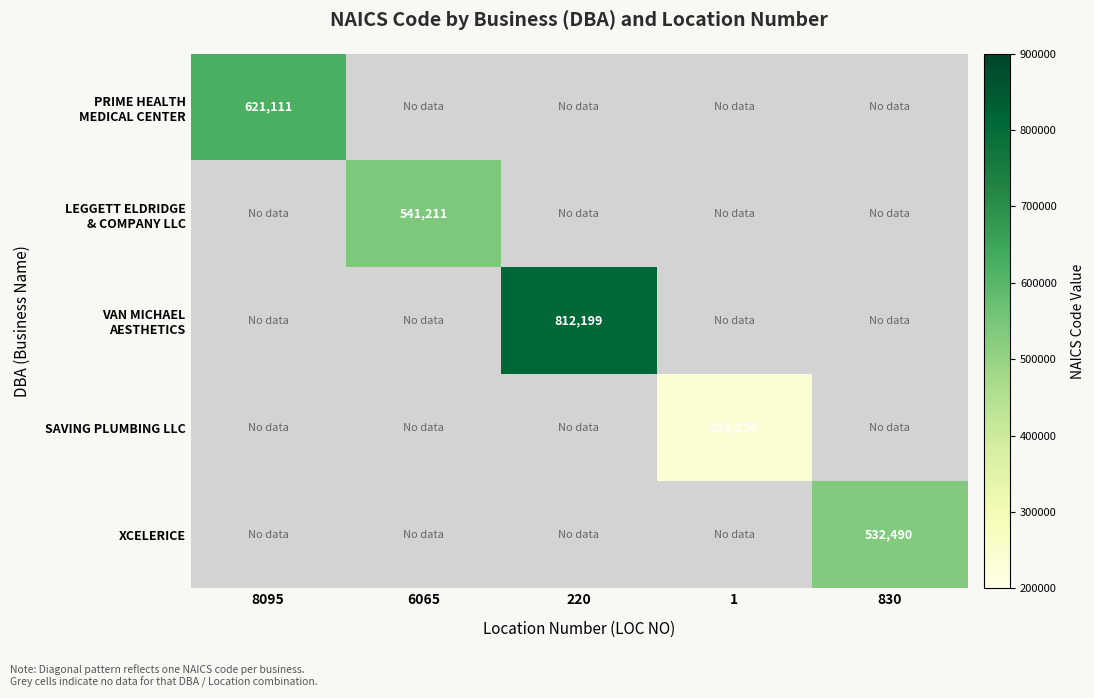

How many data points in VAN MICHAEL AESTHETICS are above 0?

1